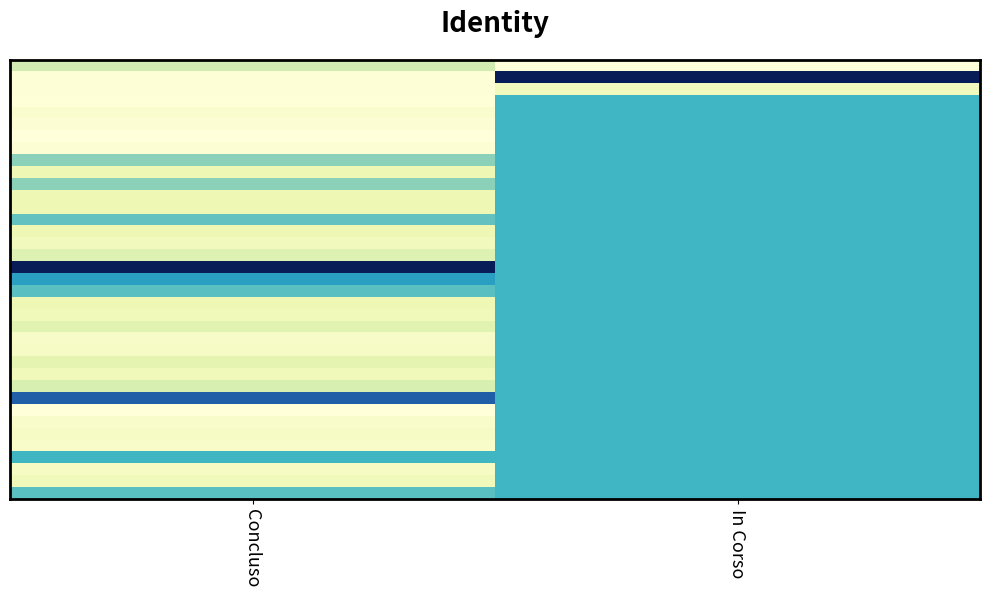

What is the maximum value shown in the chart?

1.0